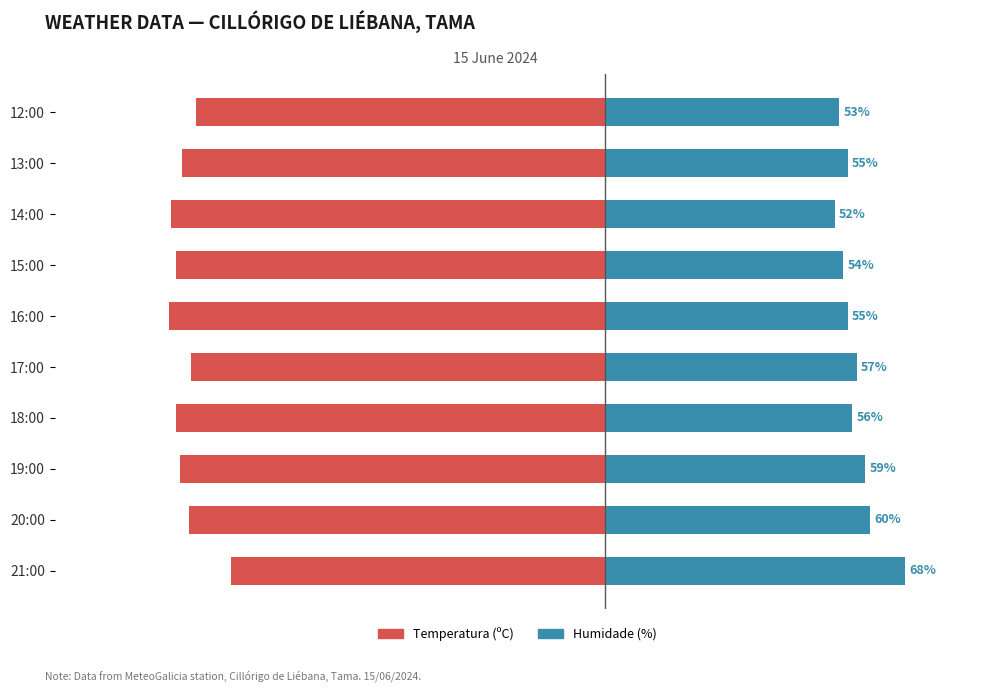

List the series in order of their overall mean, lowest first.

Temperatura (ºC), Humidade (%)